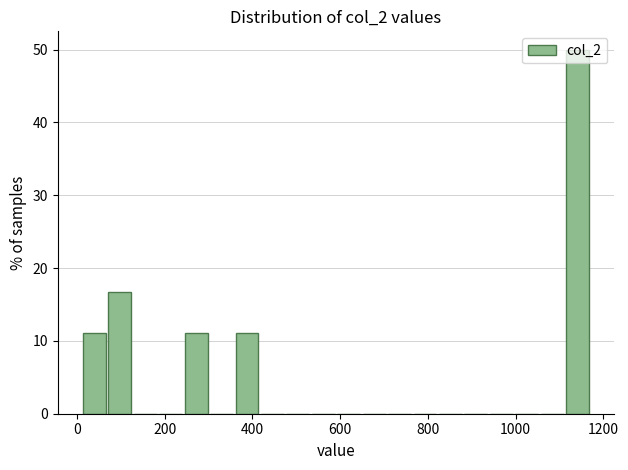

Around what value on the x-axis is the tallest bar? Give the approximate position of its centre, as read against the axis.

1140